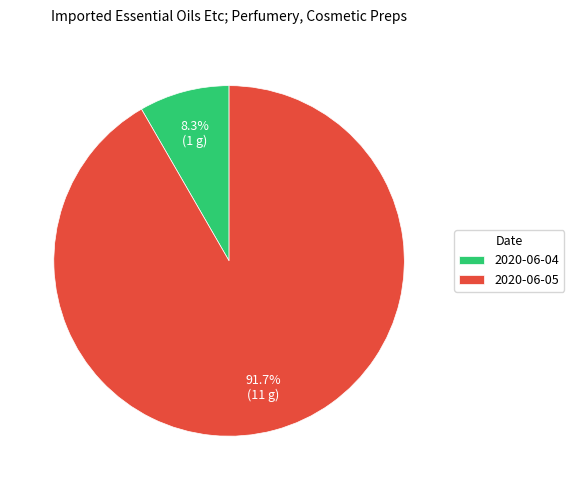

To the nearest percent, what is the difference between the 2020-06-05 and 2020-06-04 slice percentages?

83%